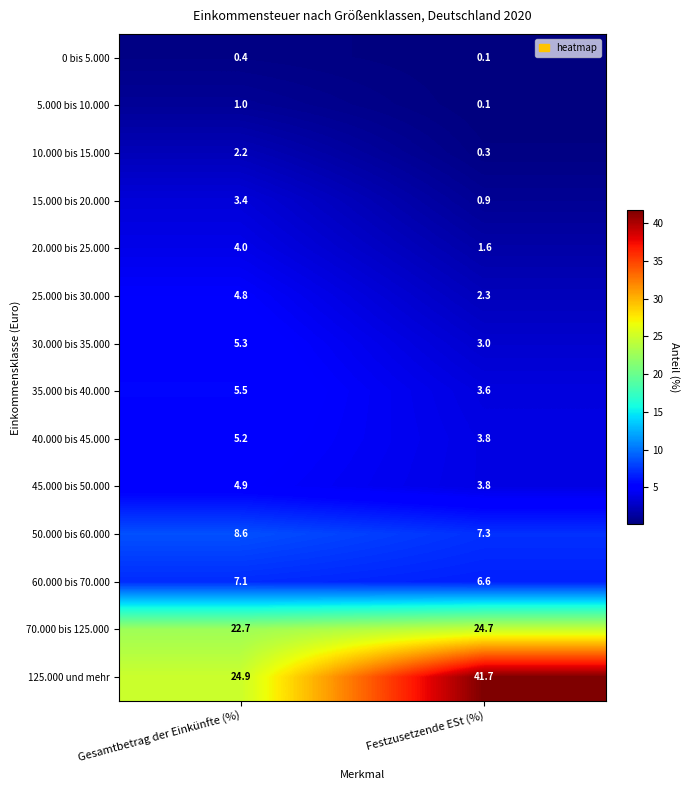

Where is 50.000 bis 60.000 nearest to the value 7?

Festzusetzende ESt (%)